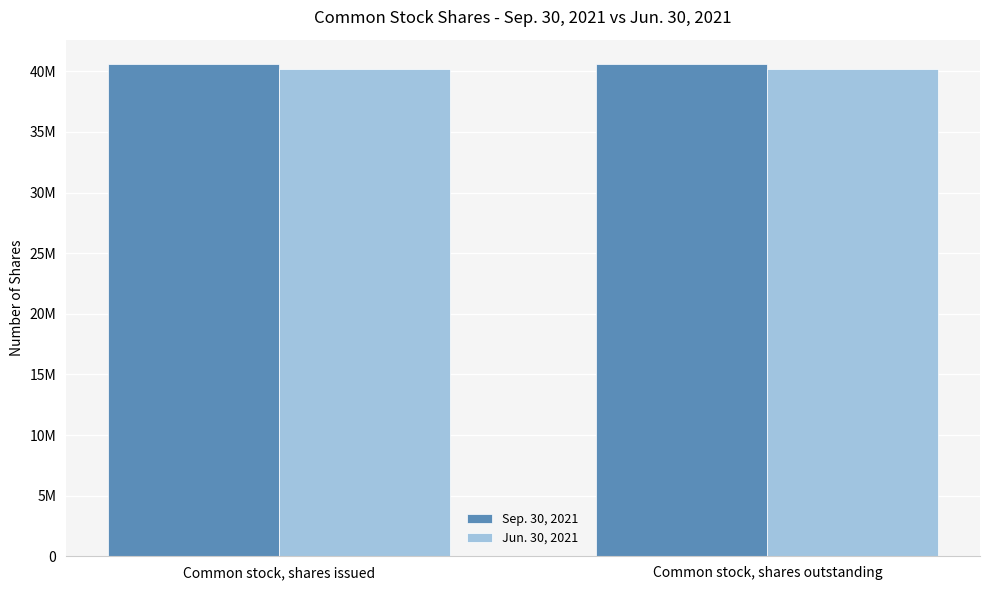

List the series in order of their overall mean, lowest first.

Jun. 30, 2021, Sep. 30, 2021